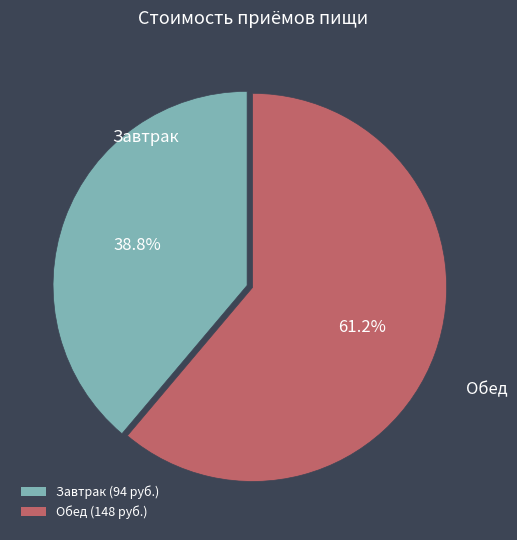

Is the sum of Завтрак and Обед greater than half?

Yes